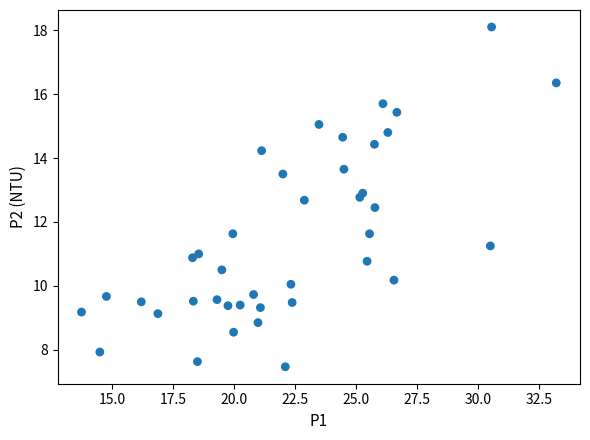

What is the range of X values (max minus min)?

19.5